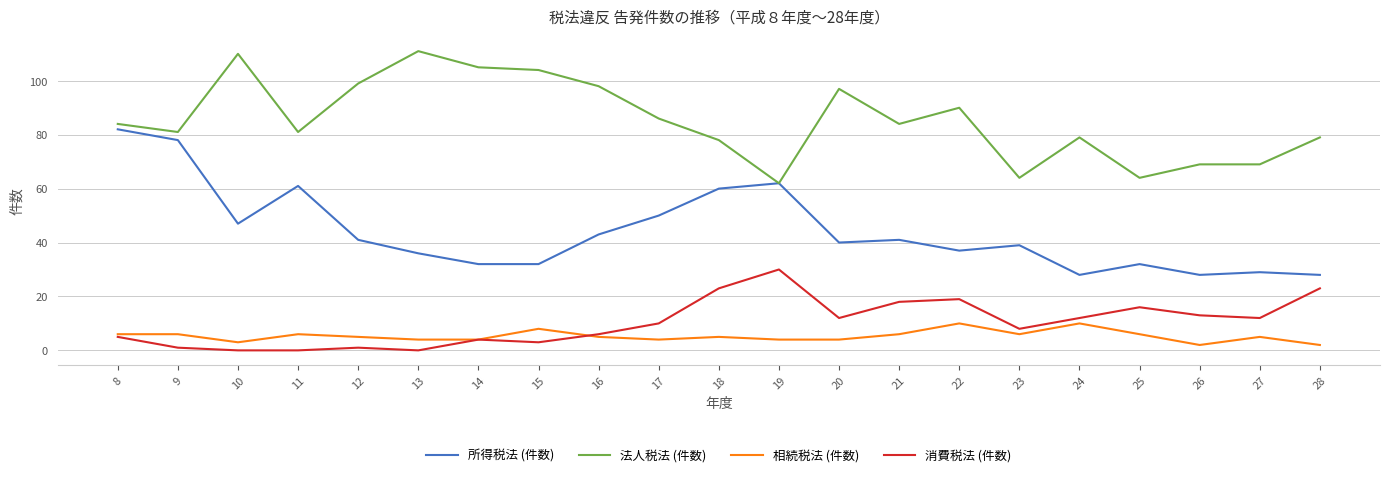

What is the greatest value displayed?

111